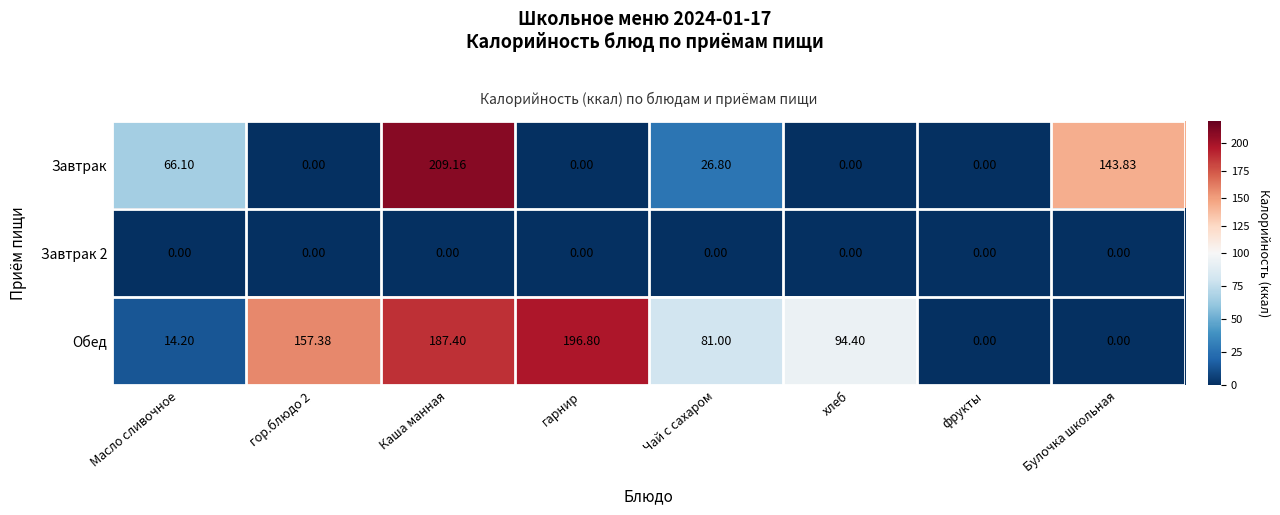

Which series changed the most between Масло сливочное and Каша манная?

Обед